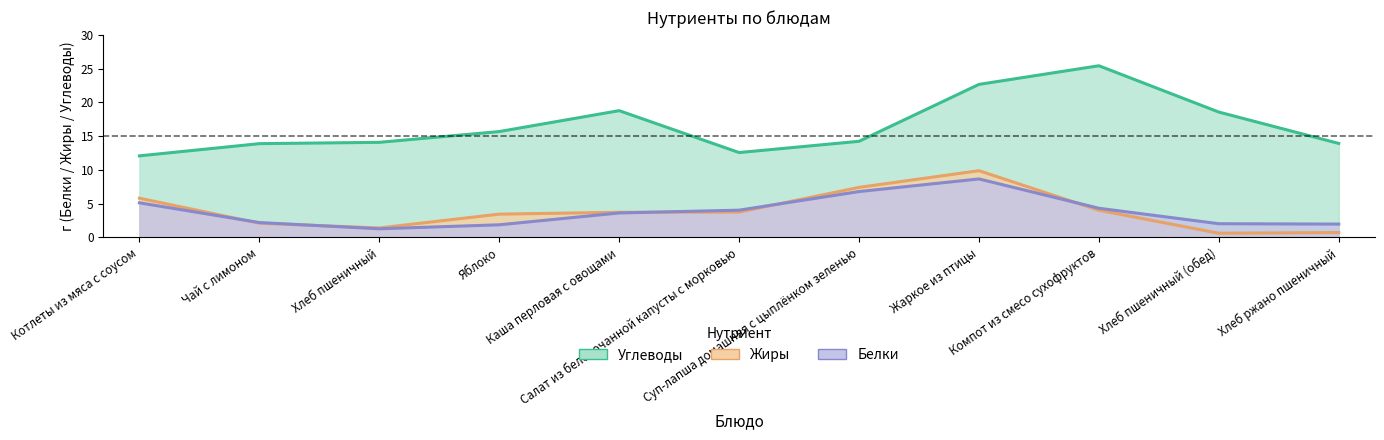

Which series has the largest total across all categories?

Углеводы